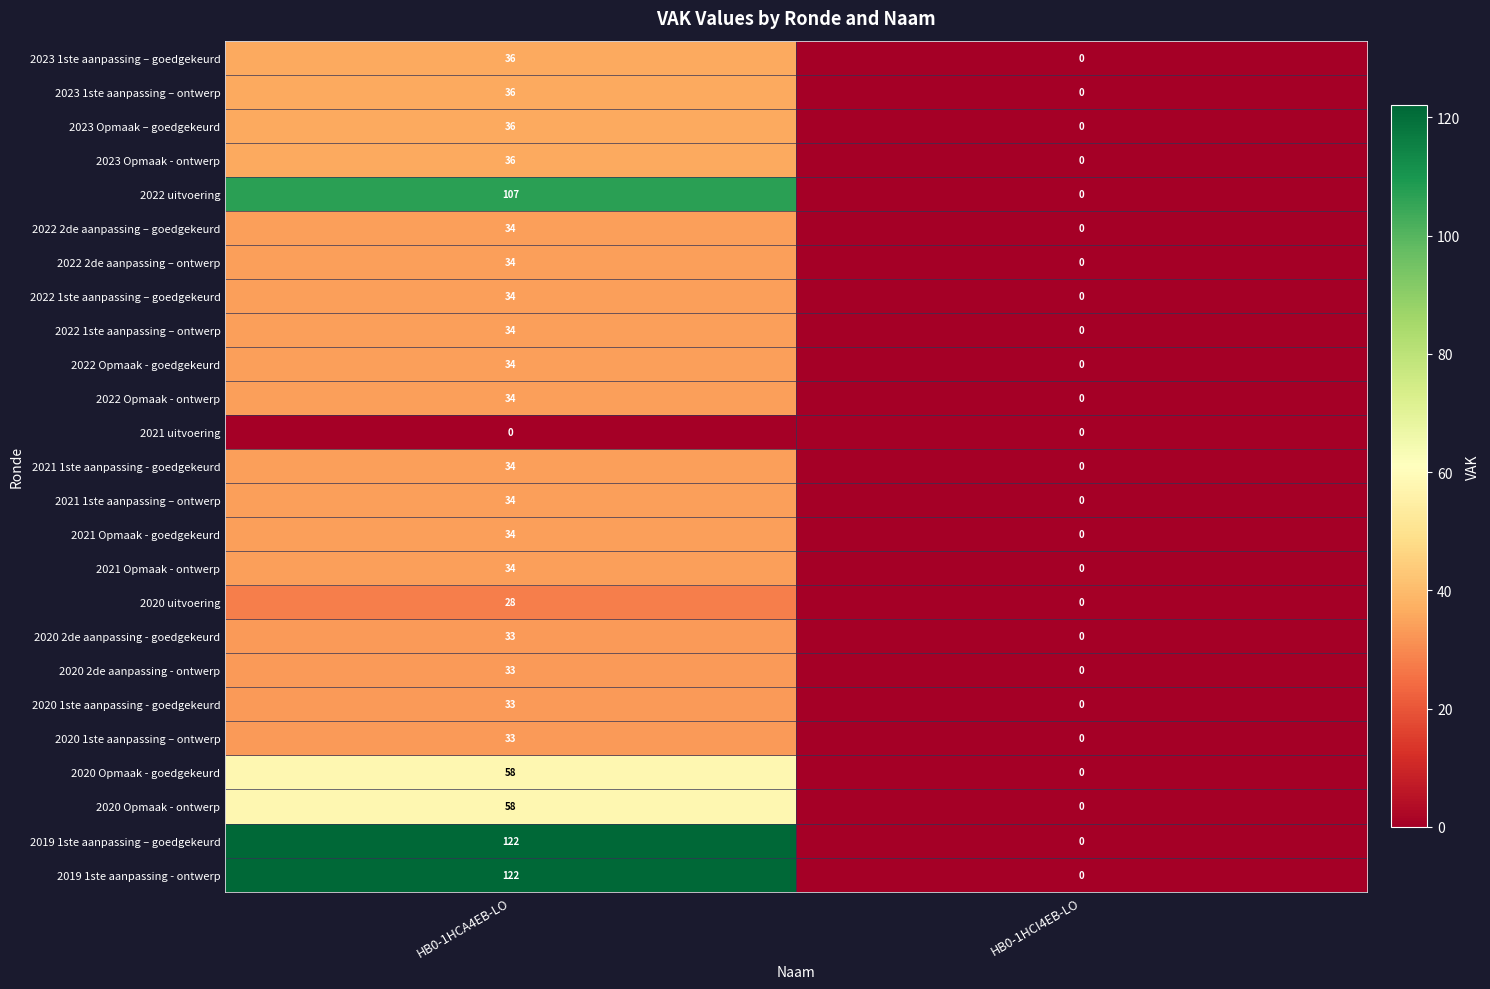

At how many categories does at least one series exceed 85?

1